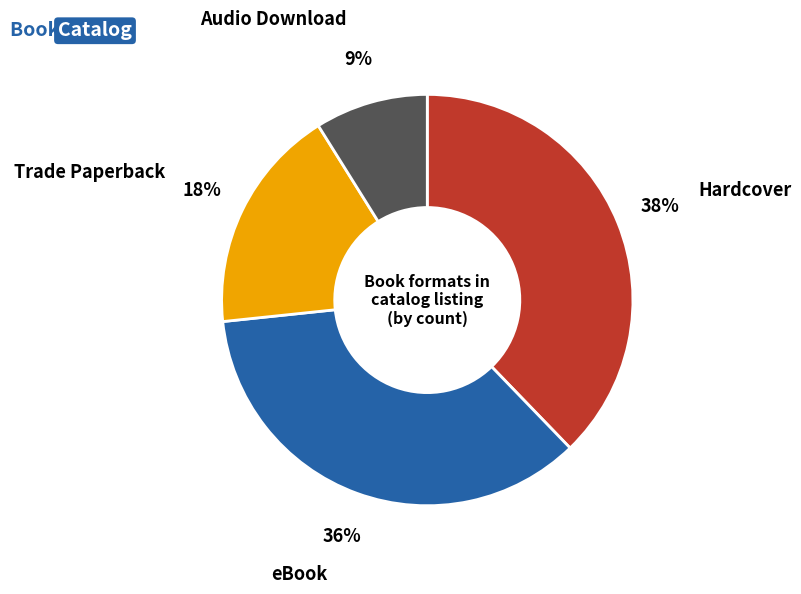

Is it true that Hardcover is 29% of the pie?

False